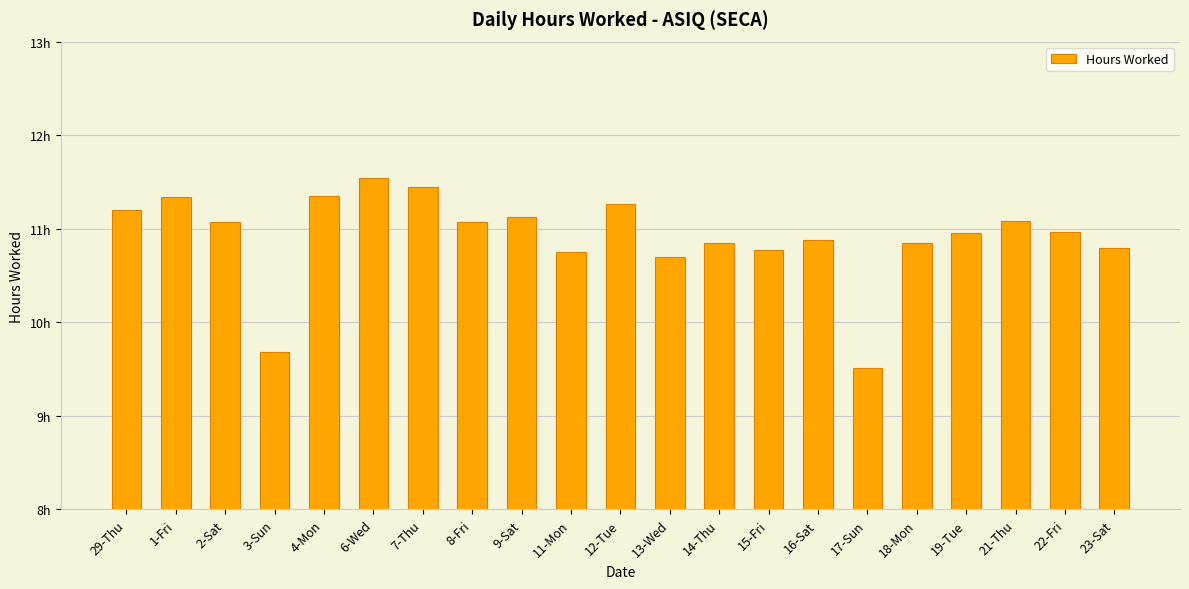

What is the change in value from 3-Sun to 18-Mon?

+1.2